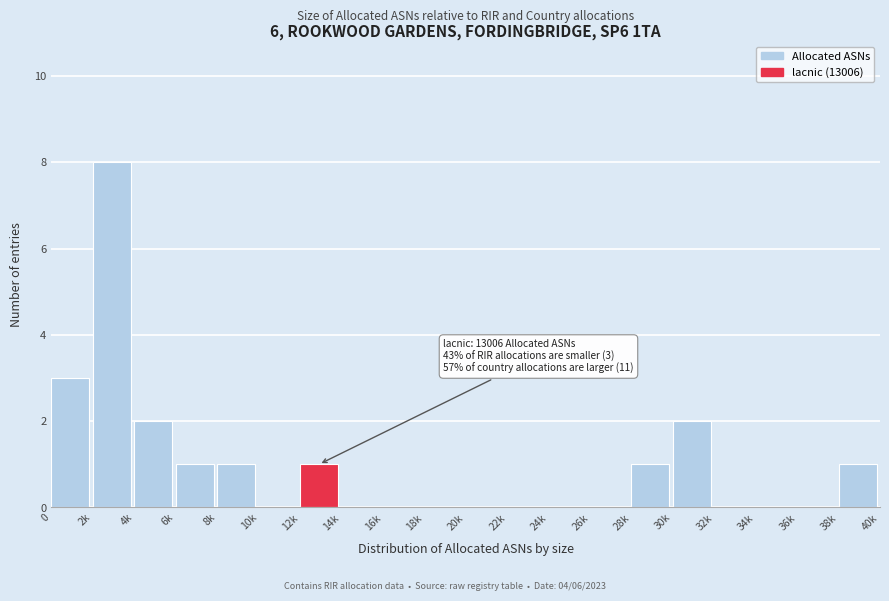

Reading left to right, extract all data points from this chart.

0=3	2k=8	4k=2	6k=1	8k=1	10k=0	12k=1	14k=0	16k=0	18k=0	20k=0	22k=0	24k=0	26k=0	28k=1	30k=2	32k=0	34k=0	36k=0	38k=1